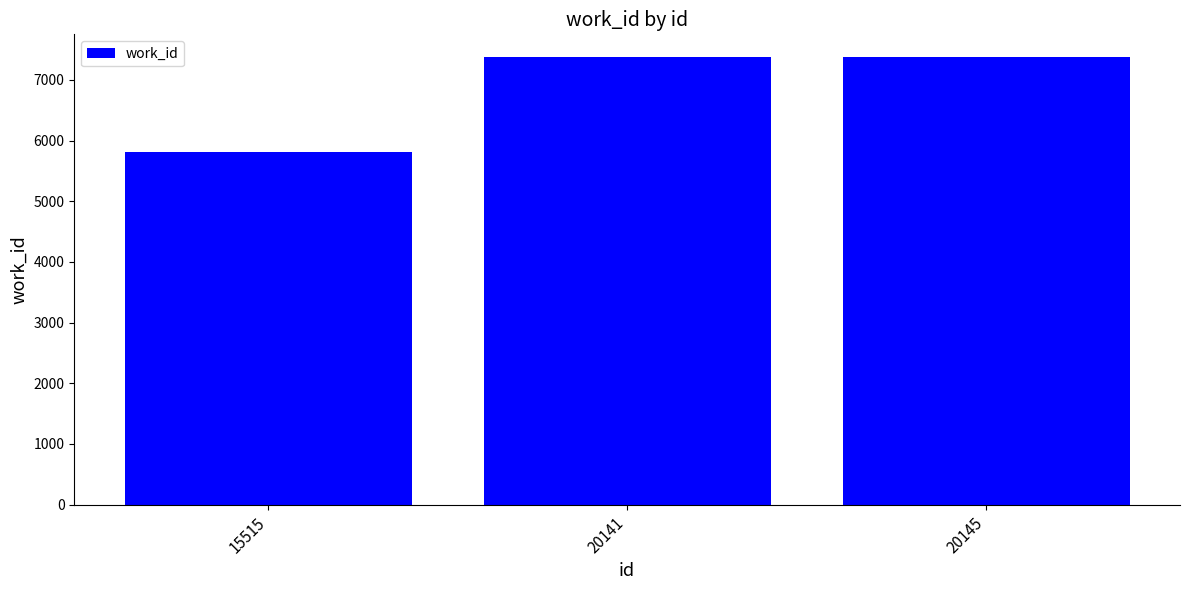

What is the value of the 1st bar from the left?

5813